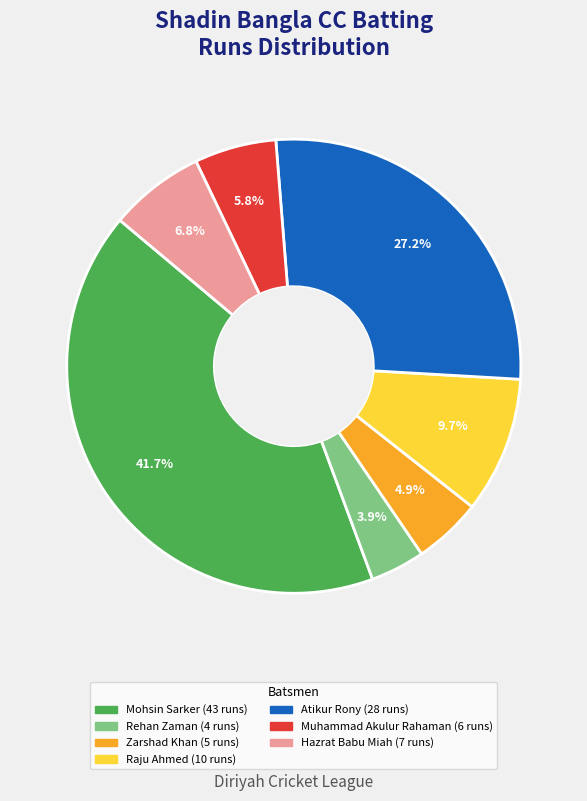

Is there any slice that represents more than half of the pie?

No